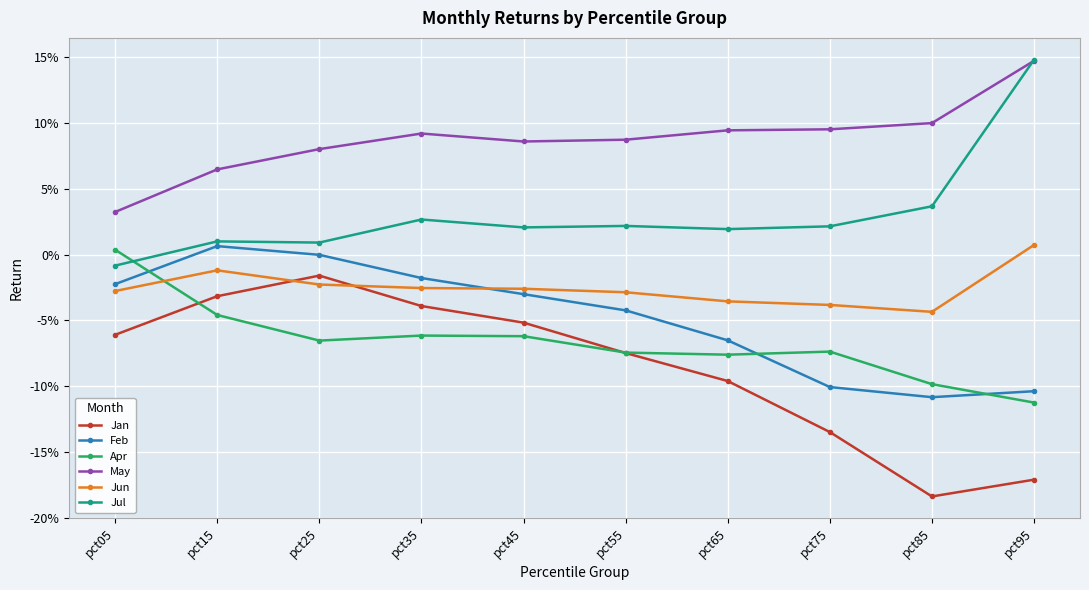

True or false: Apr and Jan intersect in this chart.

True